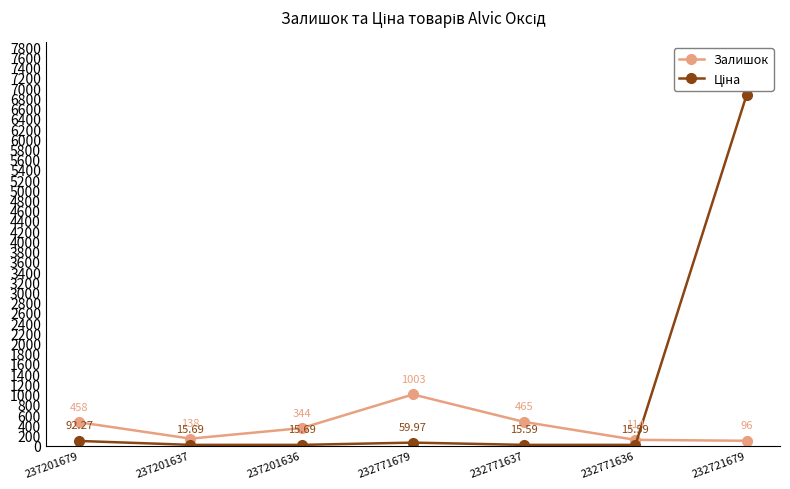

How many series are shown in this chart?

2